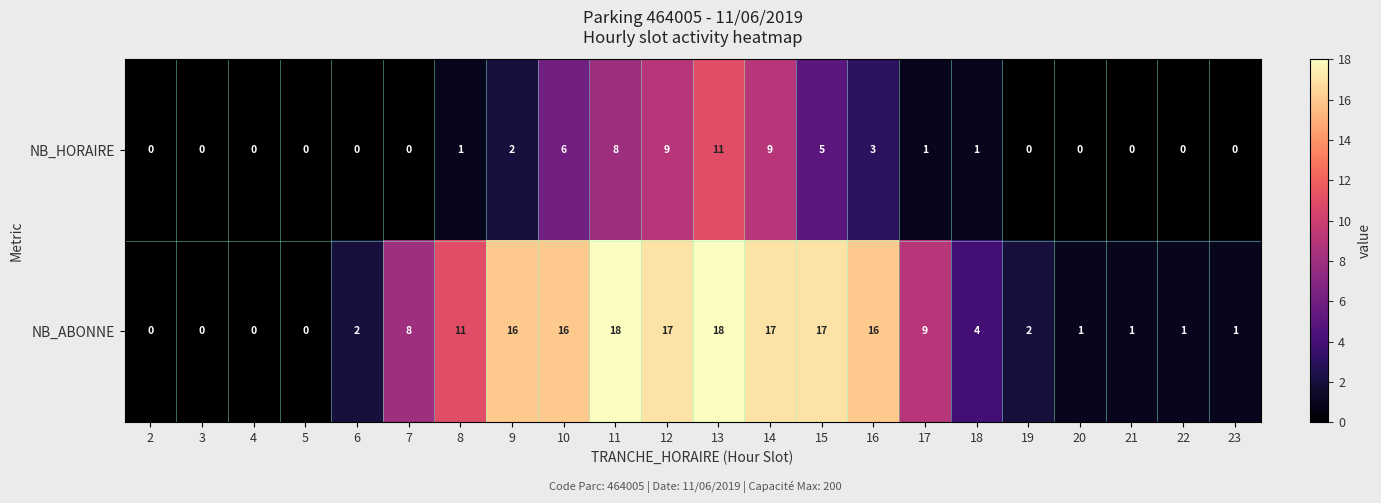

At 11, list the series in order from largest to smallest.

NB_ABONNE, NB_HORAIRE